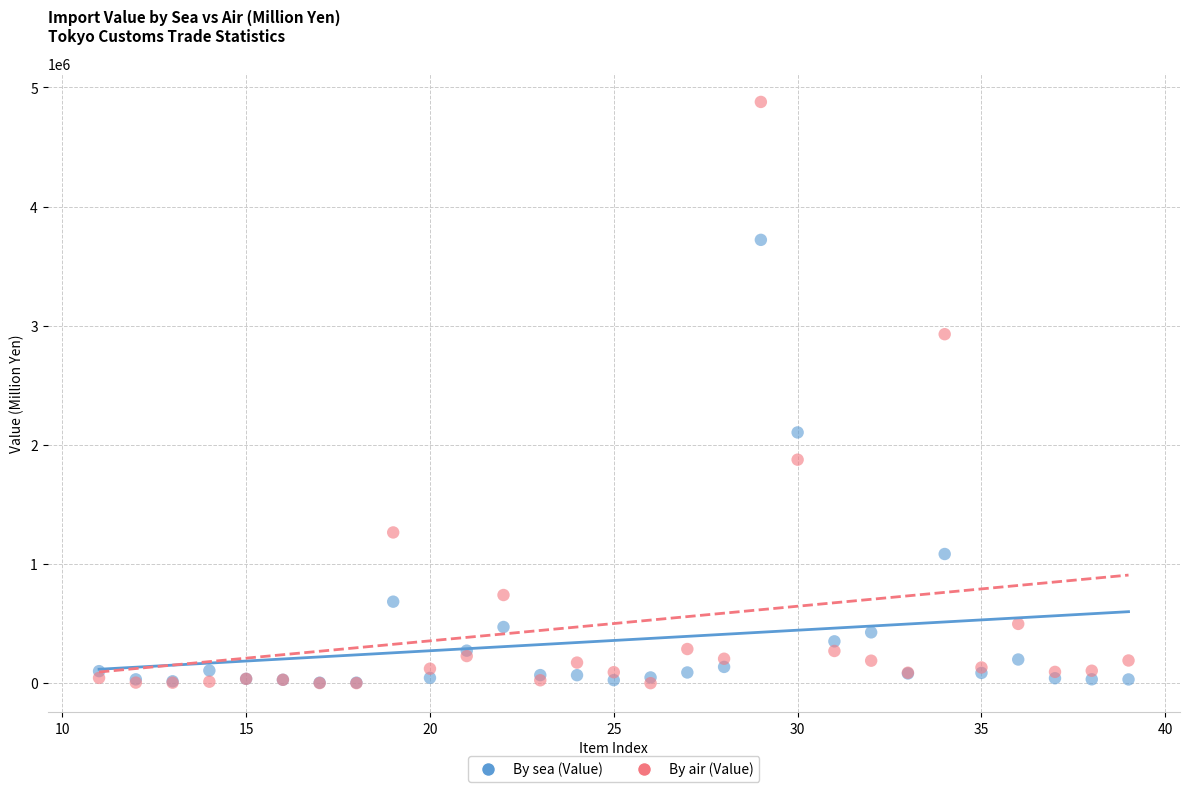

Which series has the widest spread of Y values?

By air (Value)